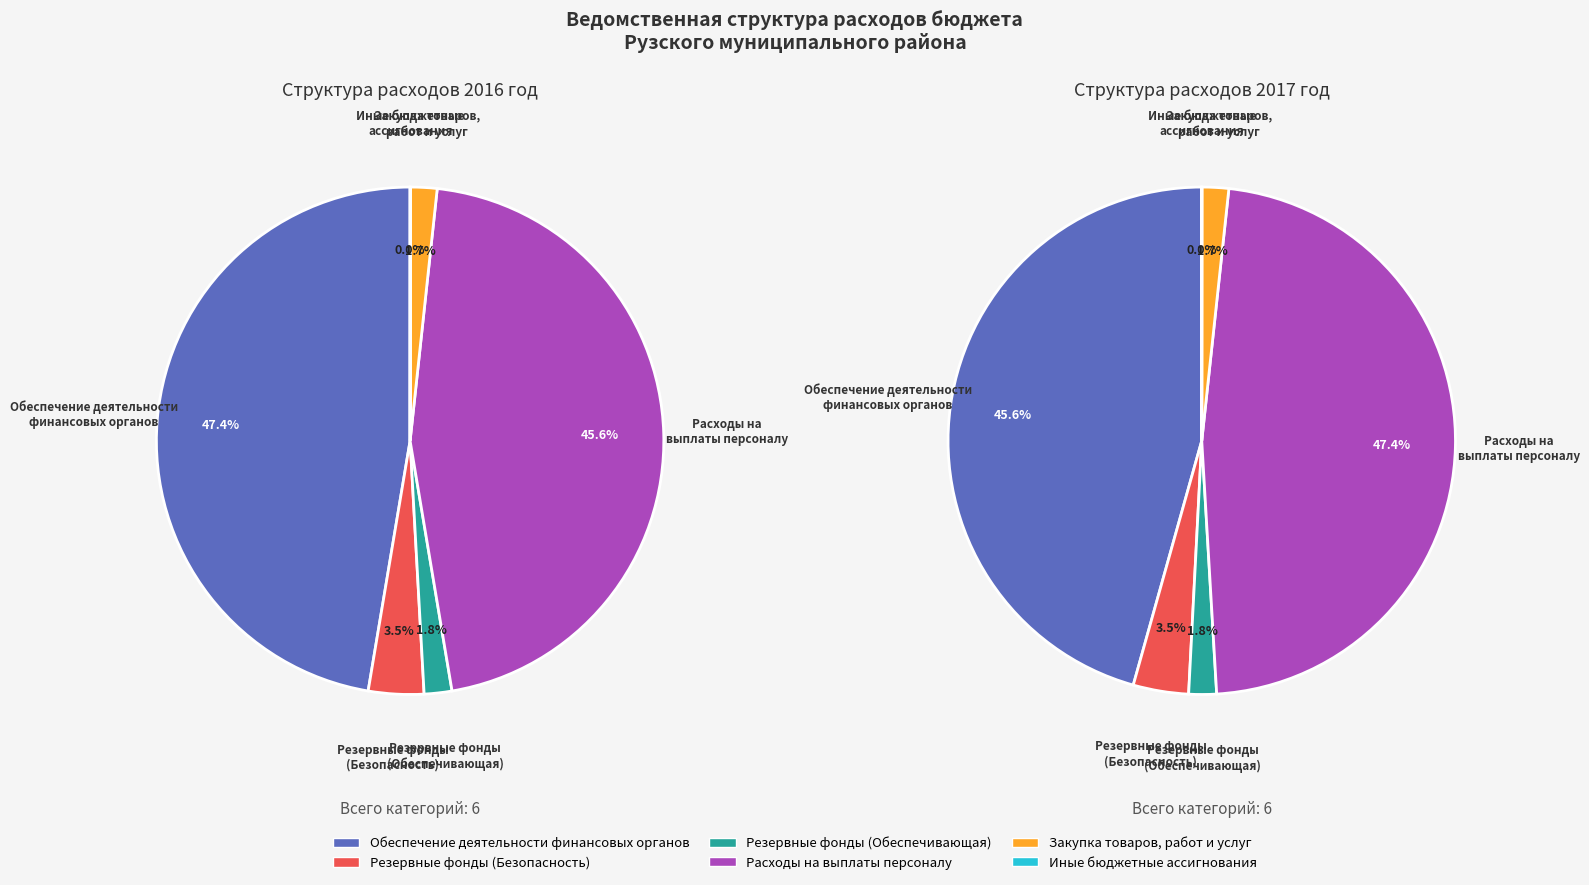

Which has a higher value, Резервные фонды (программа Безопасность) or Расходы на выплаты персоналу?

Расходы на выплаты персоналу